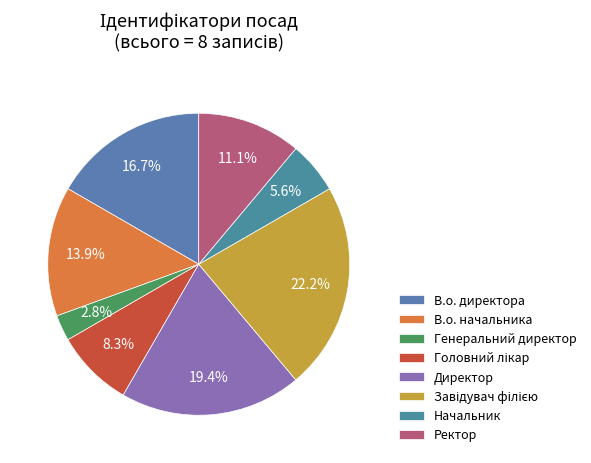

How many slices are in this pie chart?

8